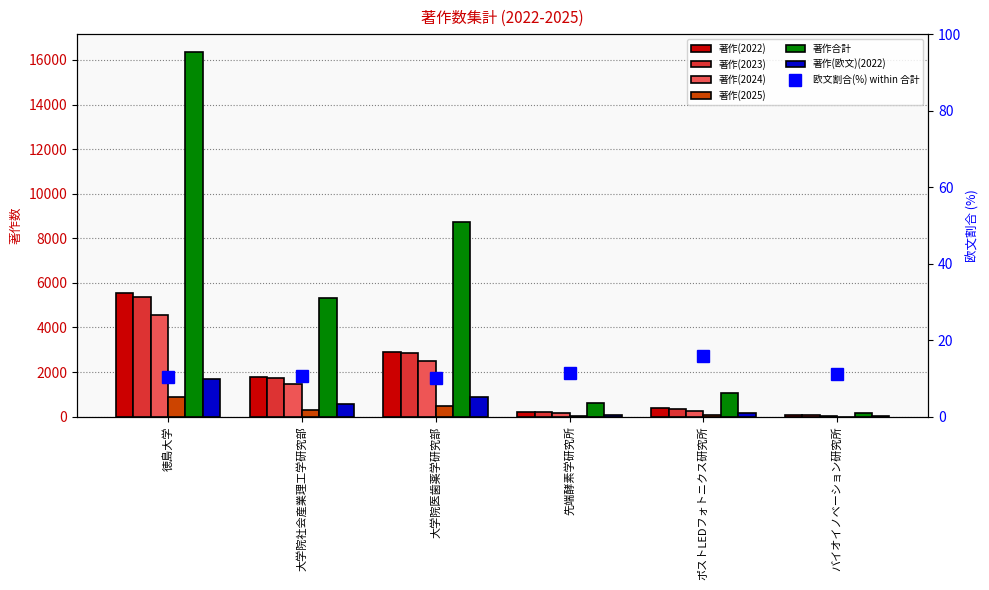

Which series has the largest total across all categories?

著作合計